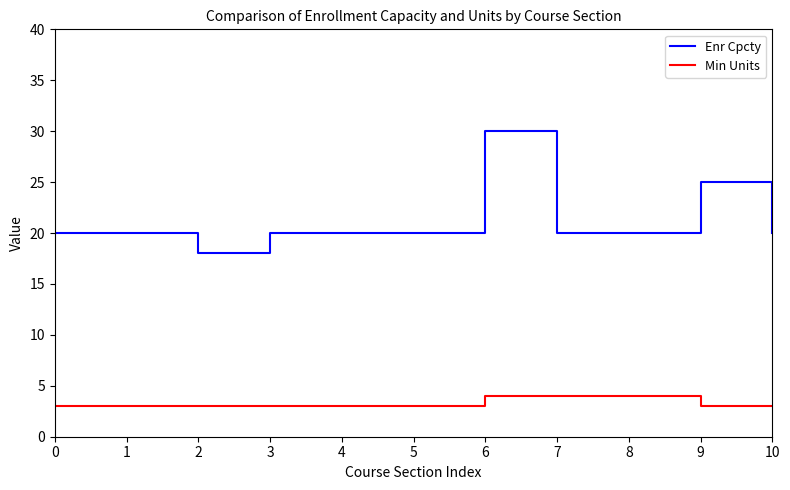

At which label is Enr Cpcty closest to 24?

9